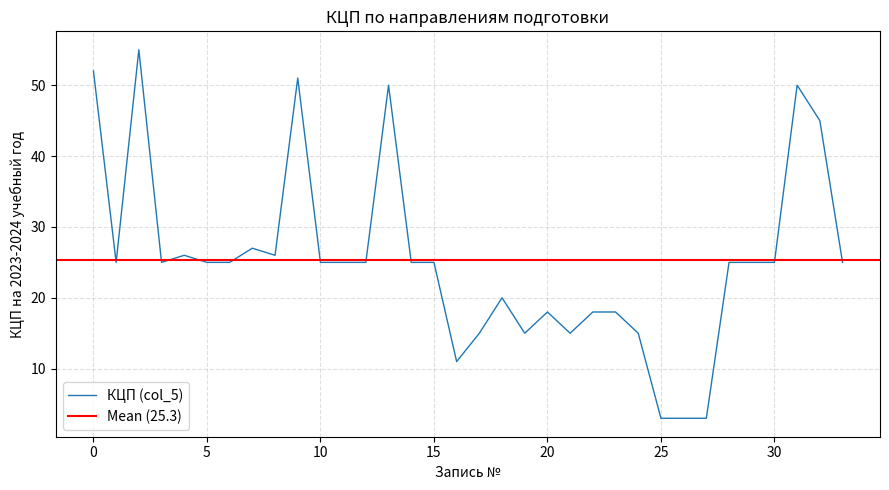

The КЦП (col_5) series shows 6 at 15. True or false?

False